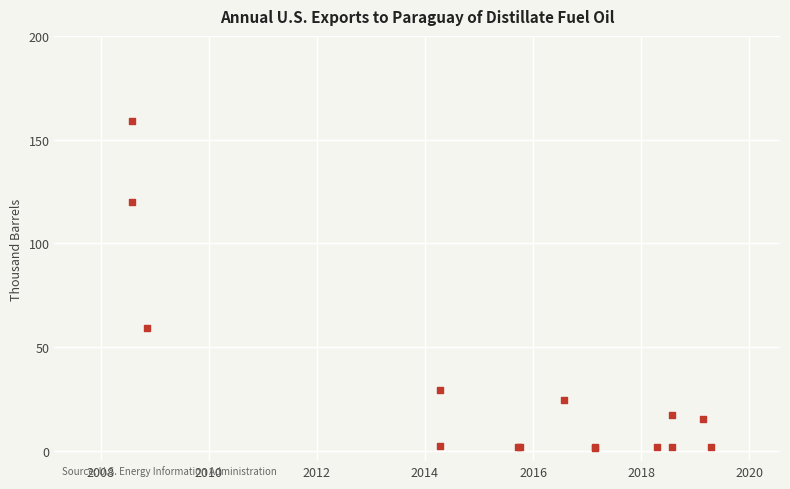

What Y value in the scatter plot is closest to 80?

59.0